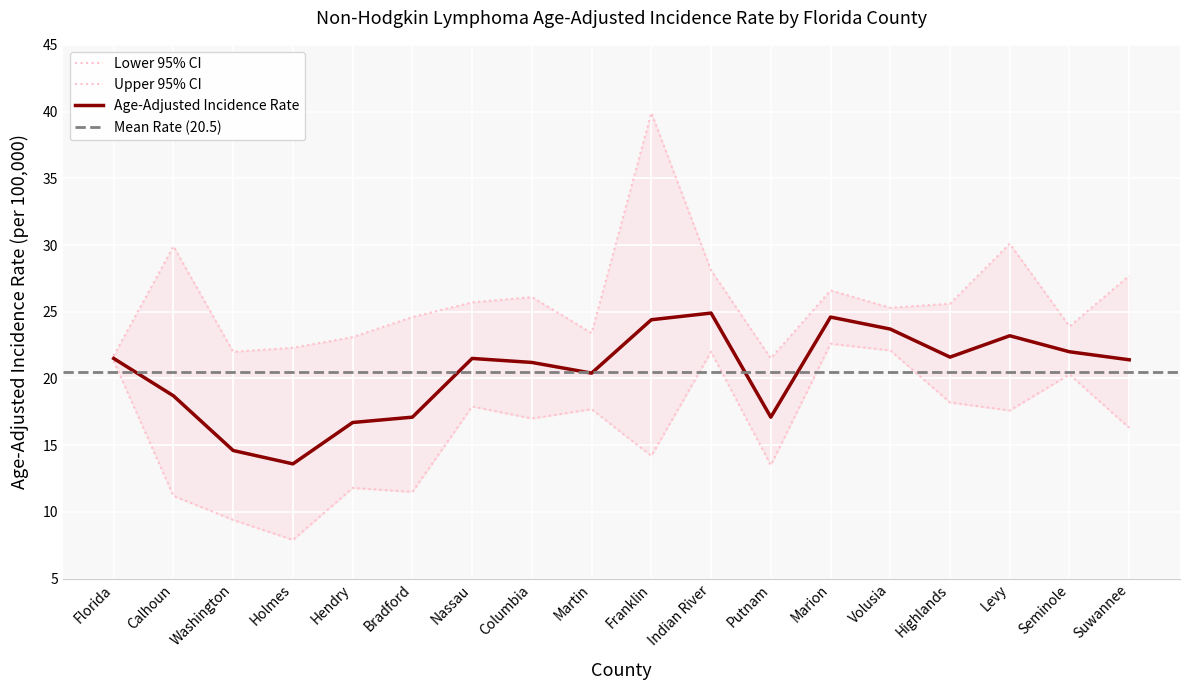

How many categories are shown in the chart?

18